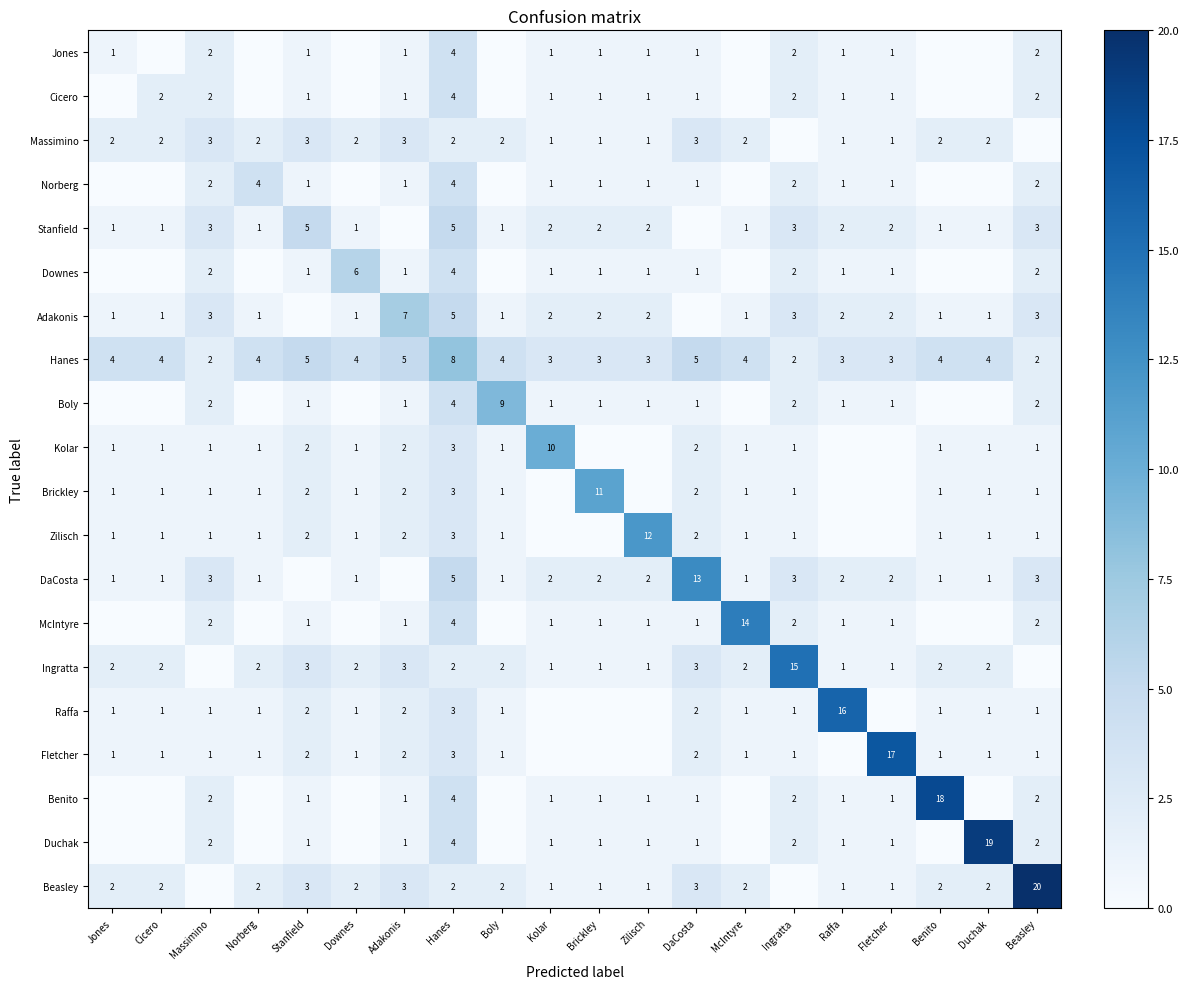

How many data points does each series have?

20